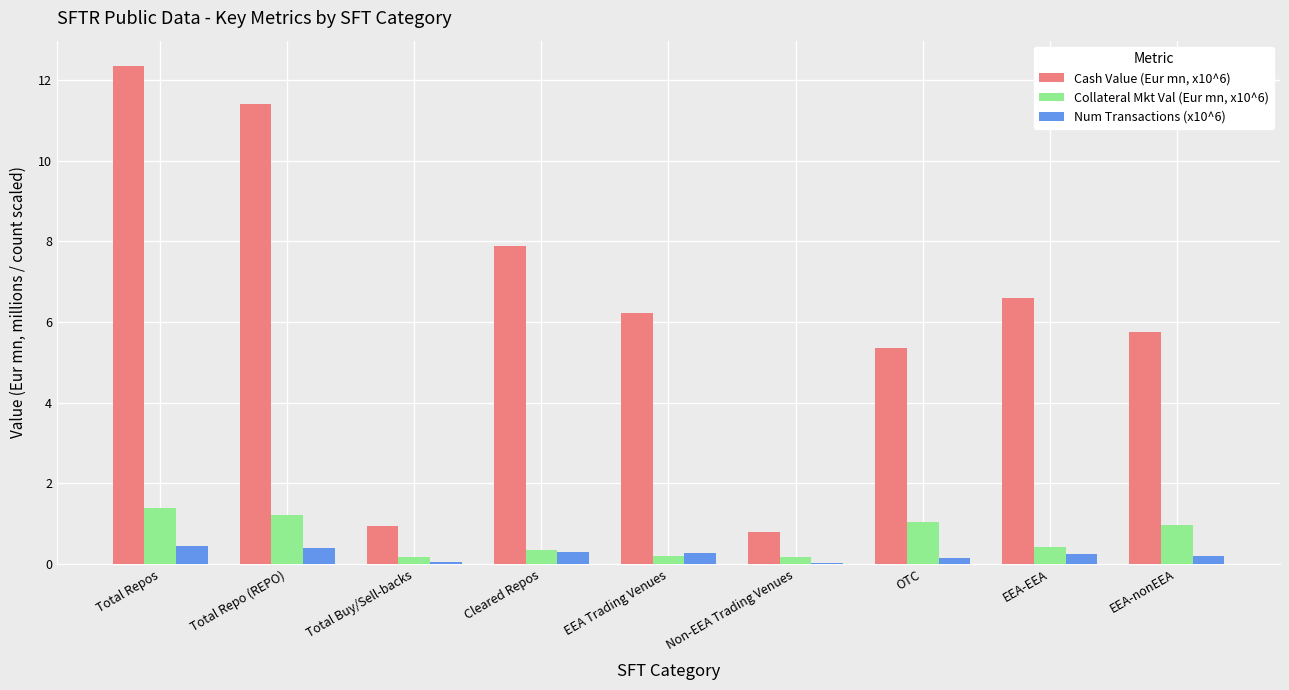

What is the greatest value displayed?

12.4